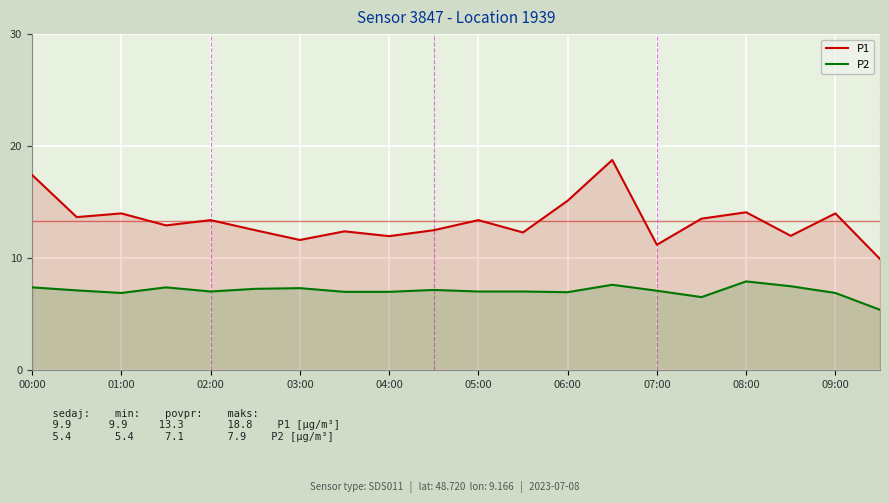

At which category is the sum across all series the highest?

13